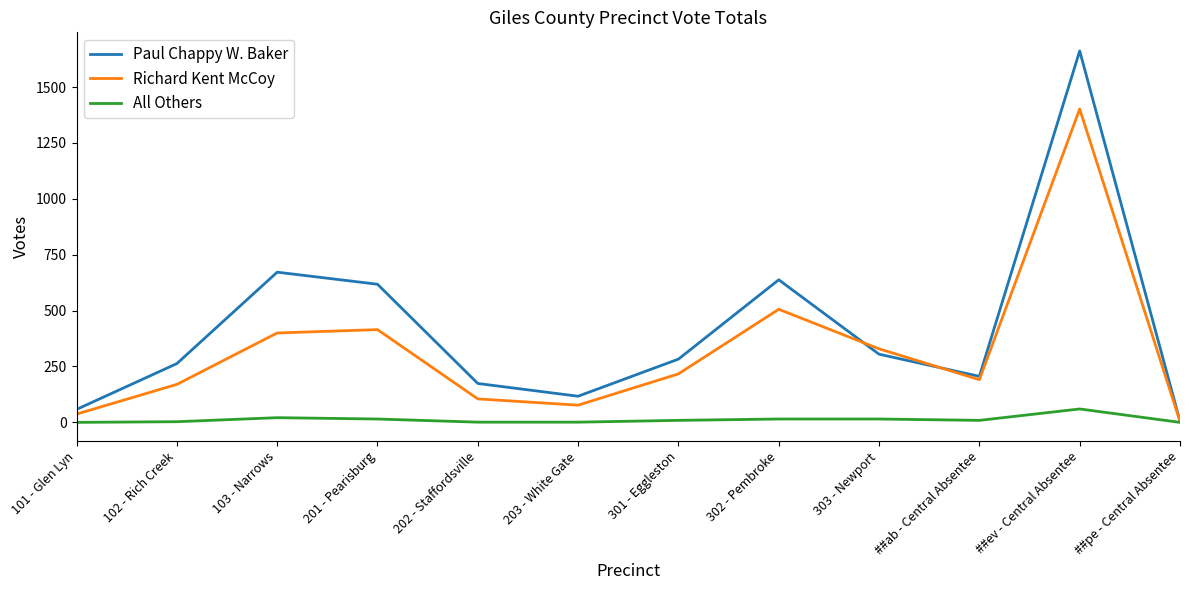

Rank the series by their average value, from highest to lowest.

Paul Chappy W. Baker, Richard Kent McCoy, All Others